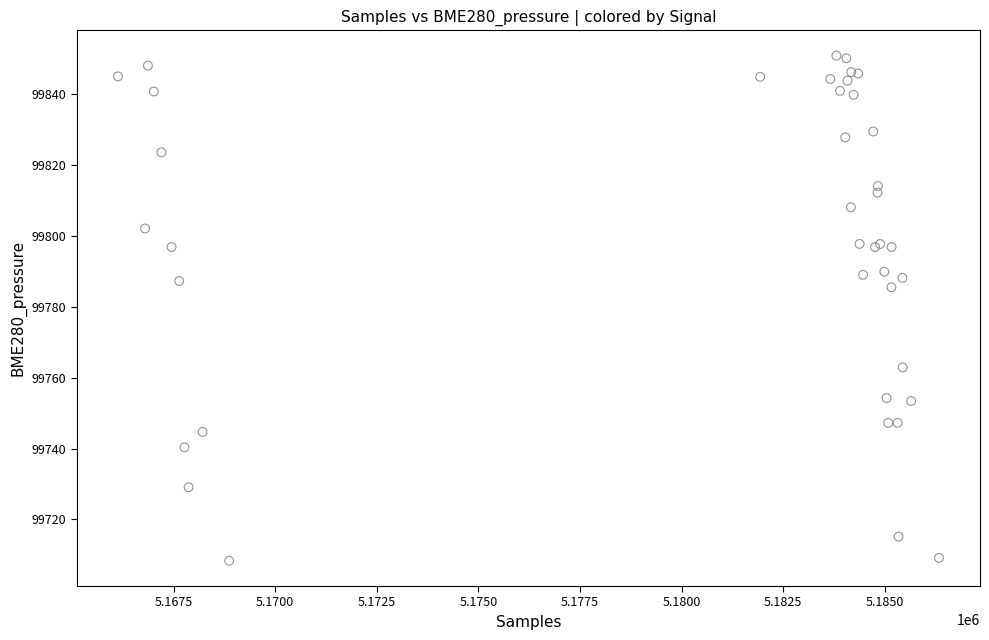

What Y value in the scatter plot is closest to 99779?

99785.5